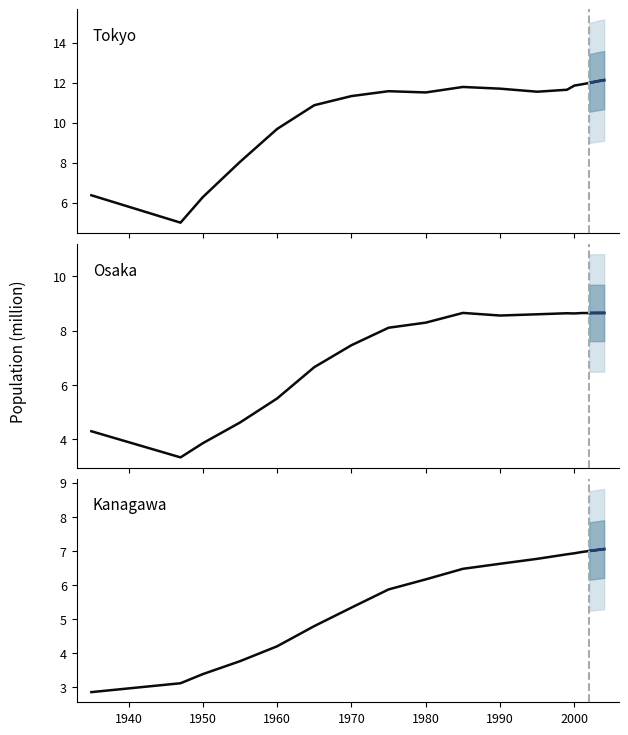

How many categories are shown in the chart?

18